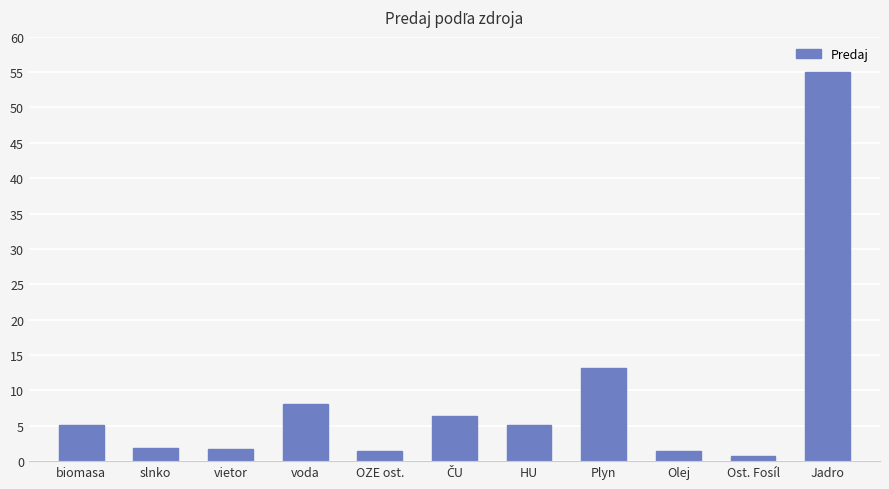

Is it true that the value at HU is 1.3?

False